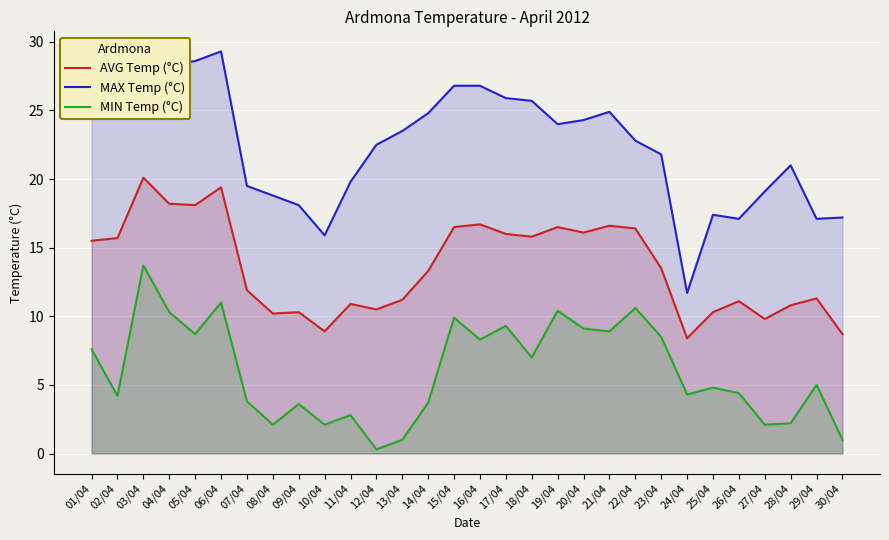

At which label is MIN Temp (°C) closest to 7?

18/04